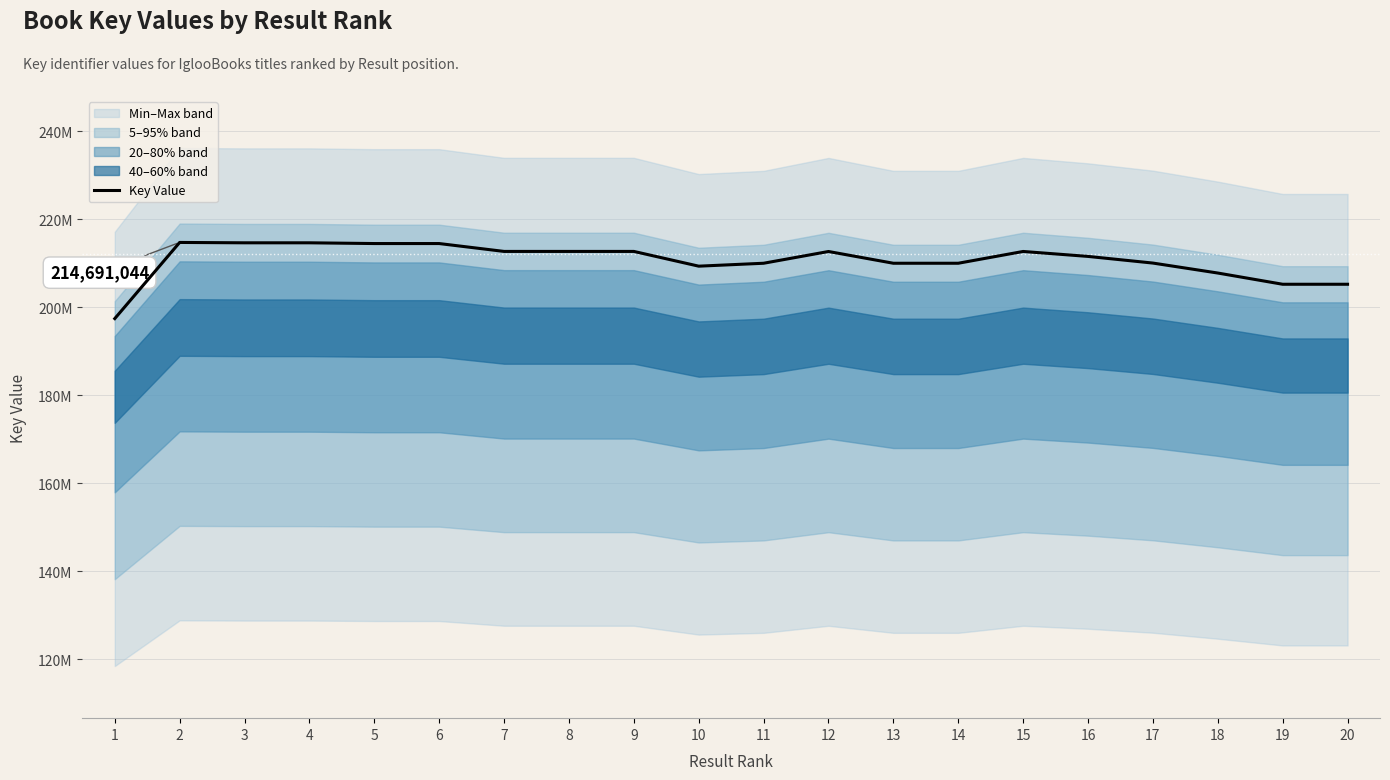

What value does the data have at 1, to the nearest 50?

197387200